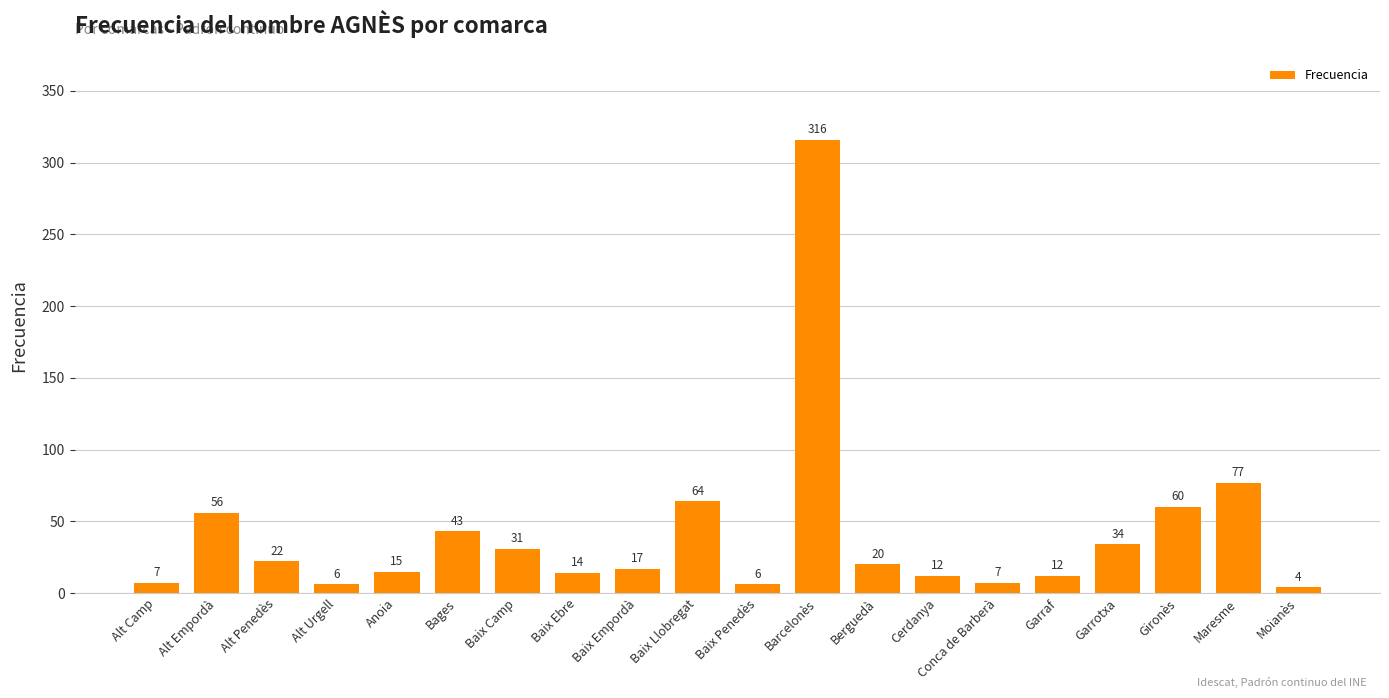

Are the bars horizontal?

No